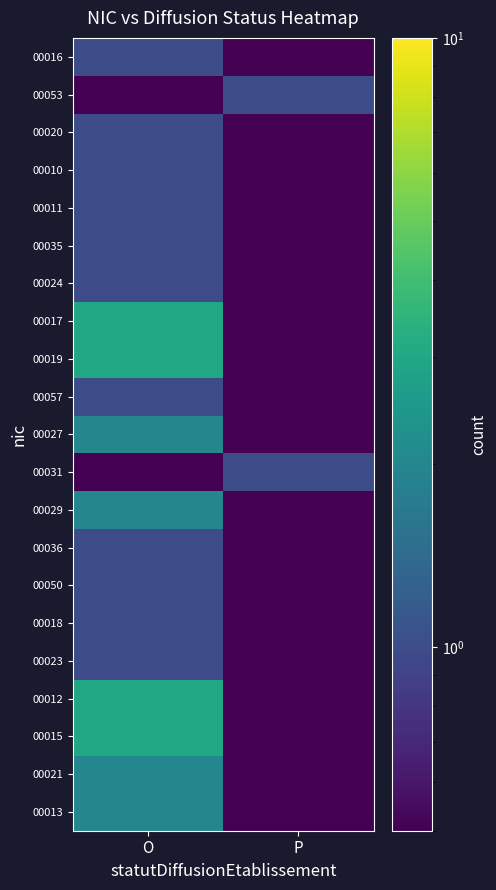

What is the difference between the highest and lowest values at O?

2.9